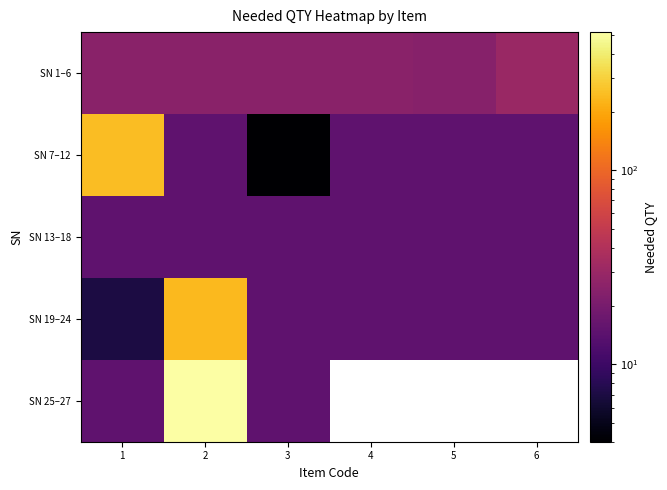

Which series changed the most between 3 and 5?

SN 7–12